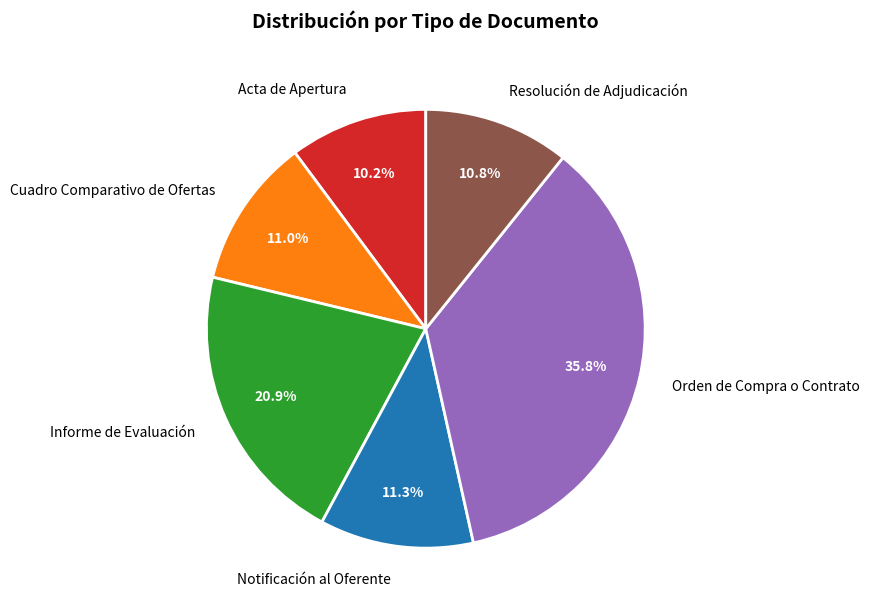

How many slices are in this pie chart?

6